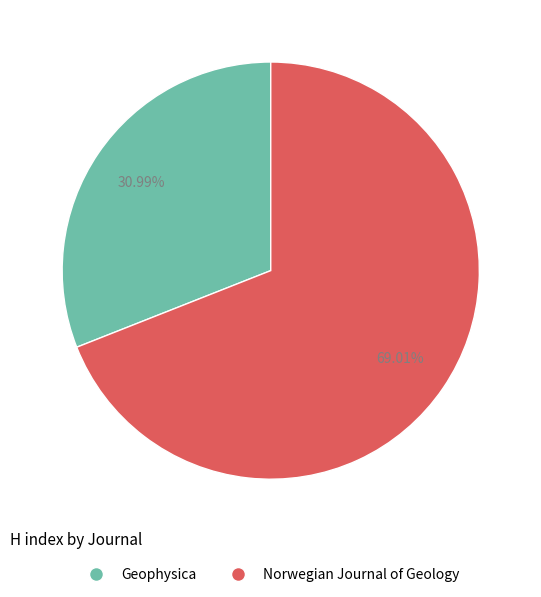

How many segments does this pie chart have?

2